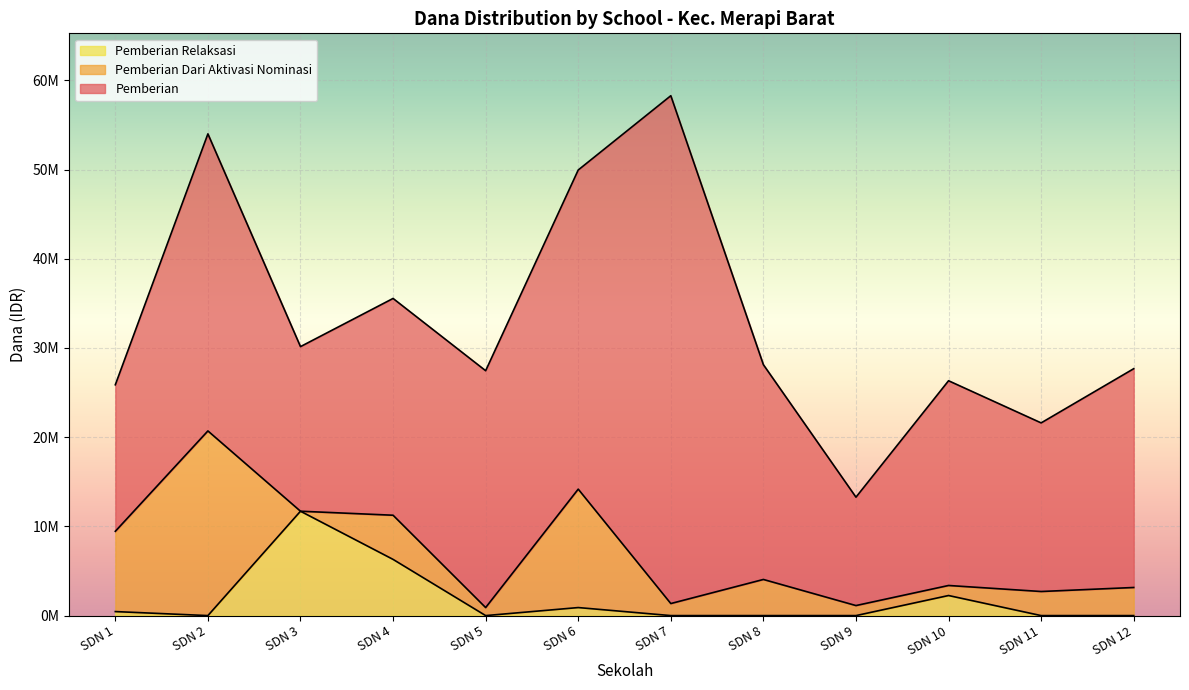

How many lines are shown in the chart?

3